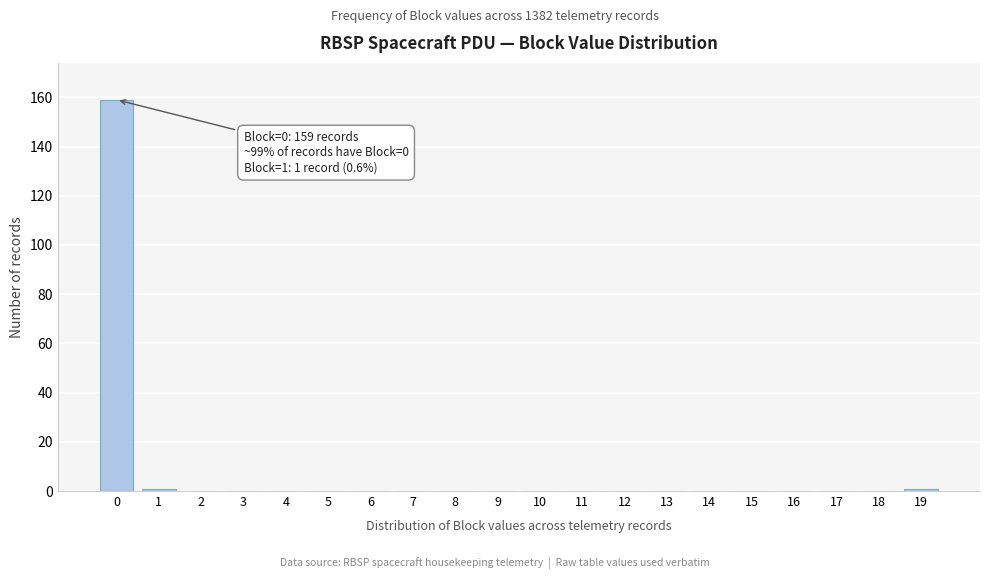

Reading right to left, extract all data points from this chart.

19=1	18=0	17=0	16=0	15=0	14=0	13=0	12=0	11=0	10=0	9=0	8=0	7=0	6=0	5=0	4=0	3=0	2=0	1=1	0=159